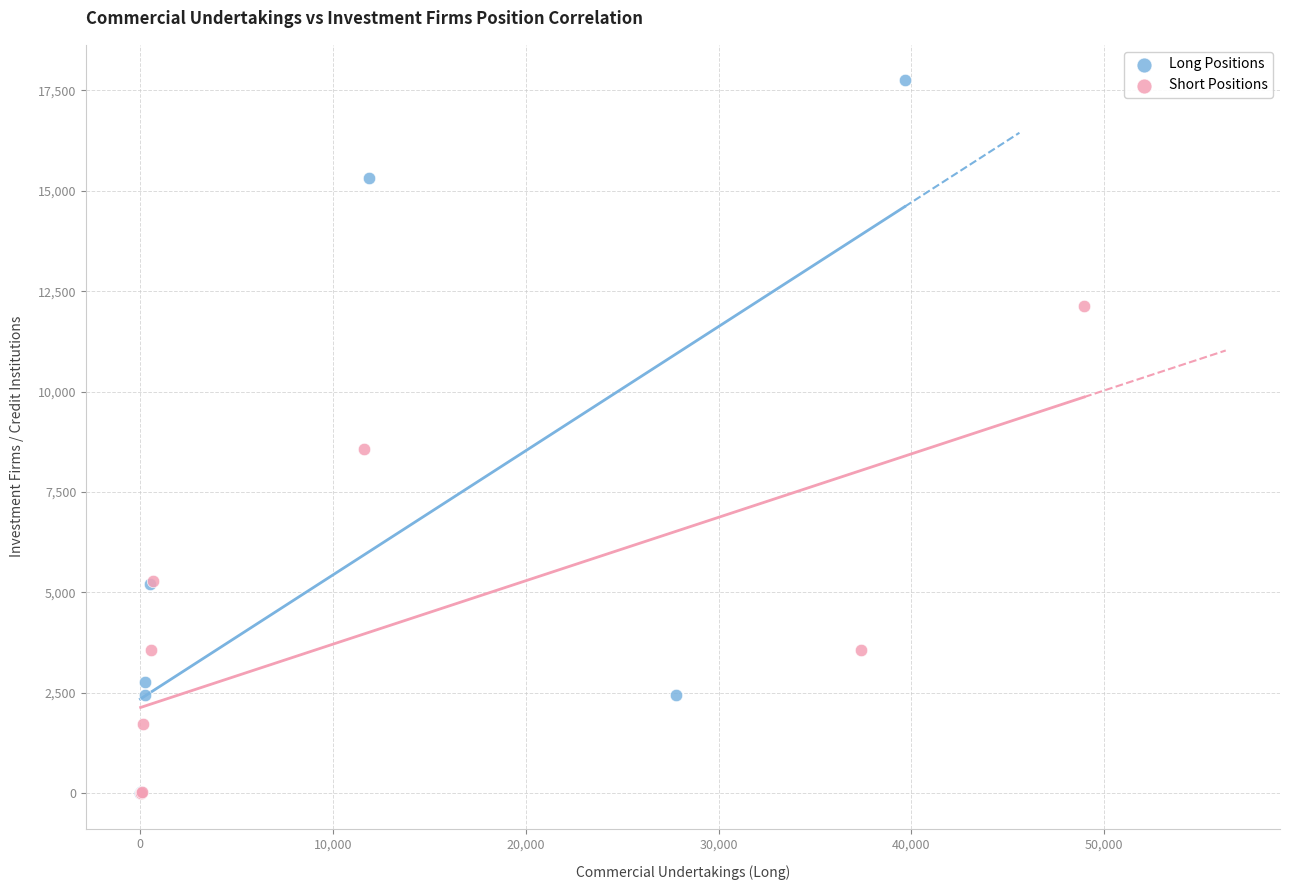

Which series has the widest spread of Y values?

Long Positions